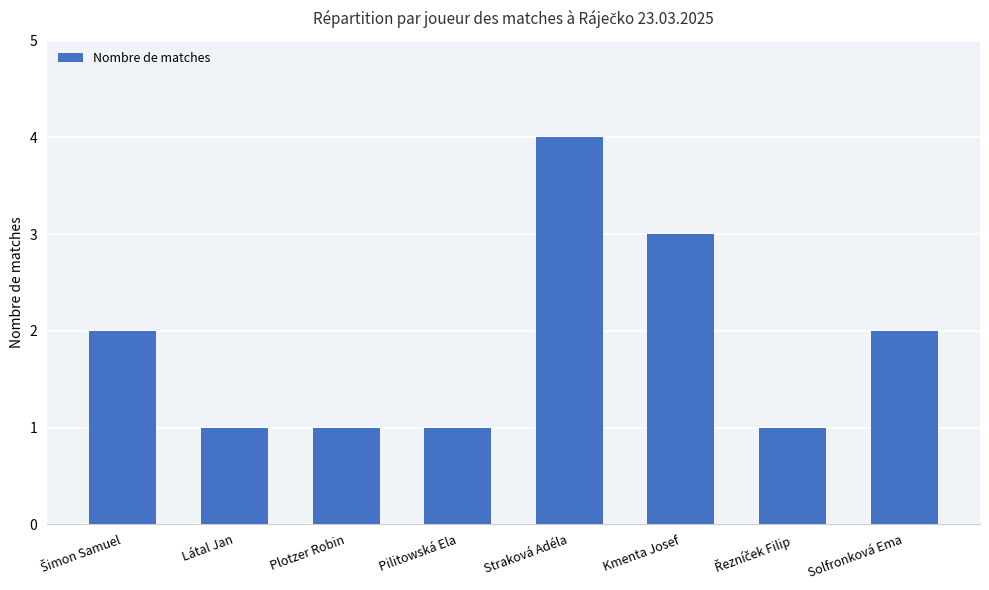

How many bars are there in total?

8